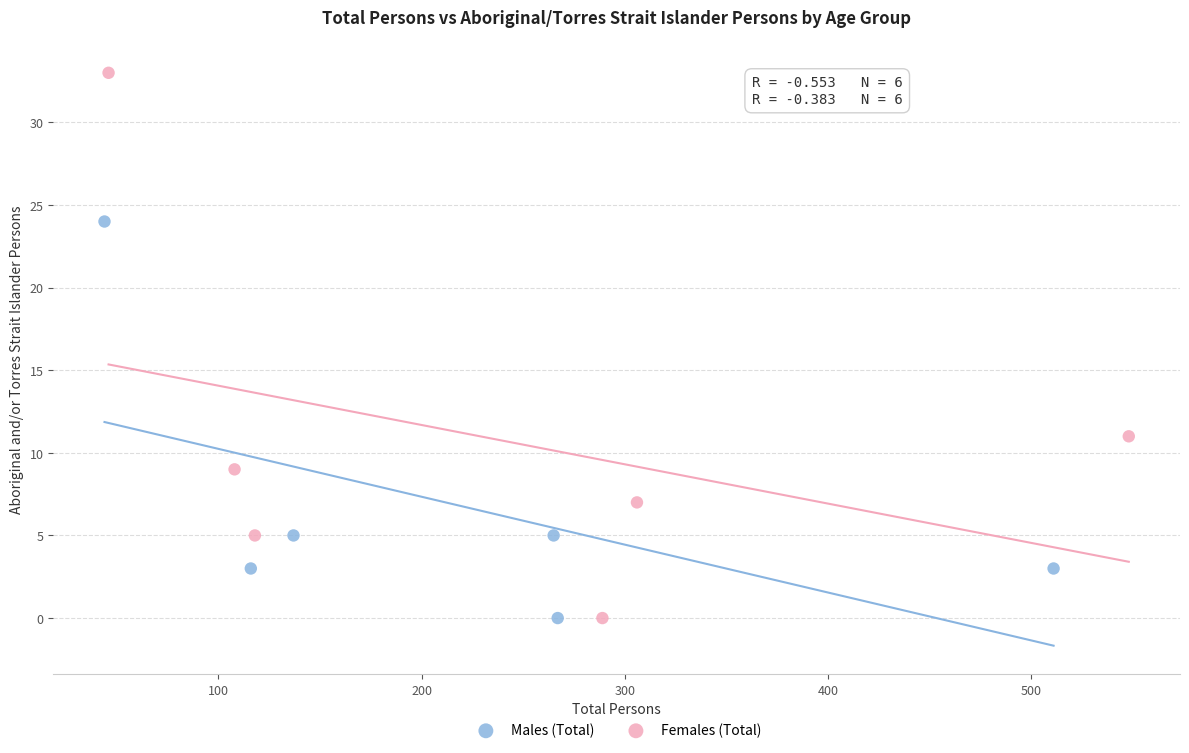

Which series has the widest spread of Y values?

Females (Total)